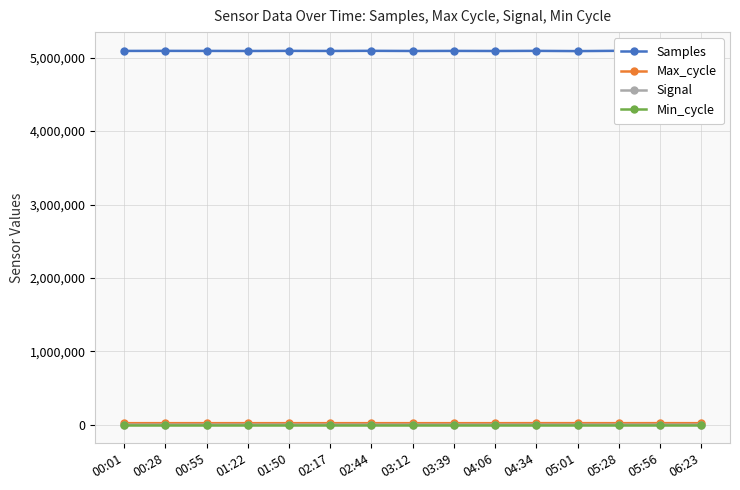

Reading left to right, list all the values displayed in this chart.

Samples: 5093264	5093868	5093345	5092381	5093800	5092719	5094437	5092394	5093357	5092283	5094005	5090736	5094841	5092592	5094139
Max_cycle: 19934	20015	19963	19931	19928	19928	19989	19924	19928	19946	20399	20303	19924	20411	19924
Signal: -77	-76	-79	-78	-77	-77	-76	-76	-76	-76	-75	-76	-76	-75	-76
Min_cycle: 28	28	28	28	28	28	28	28	28	28	28	28	28	28	28